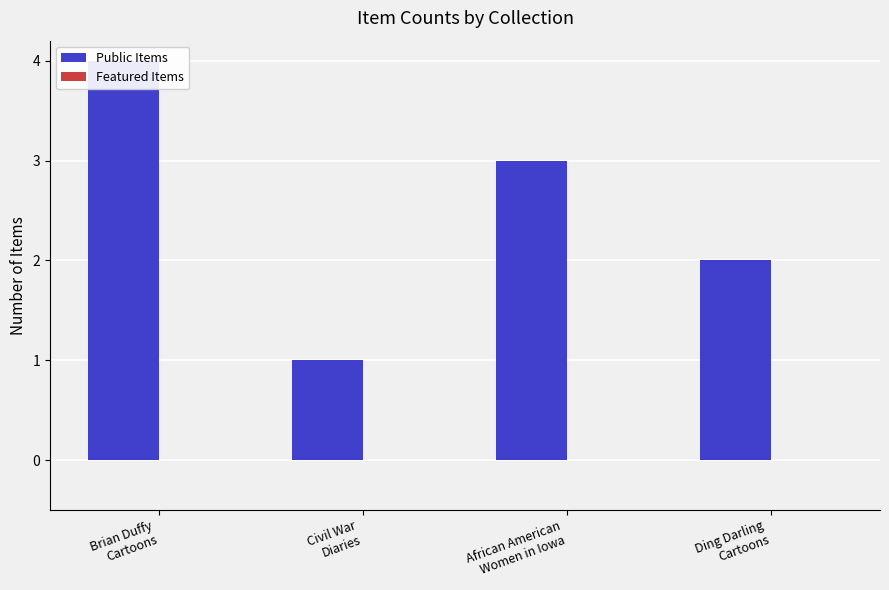

At which label is Featured Items closest to 0?

Brian Duffy
Cartoons